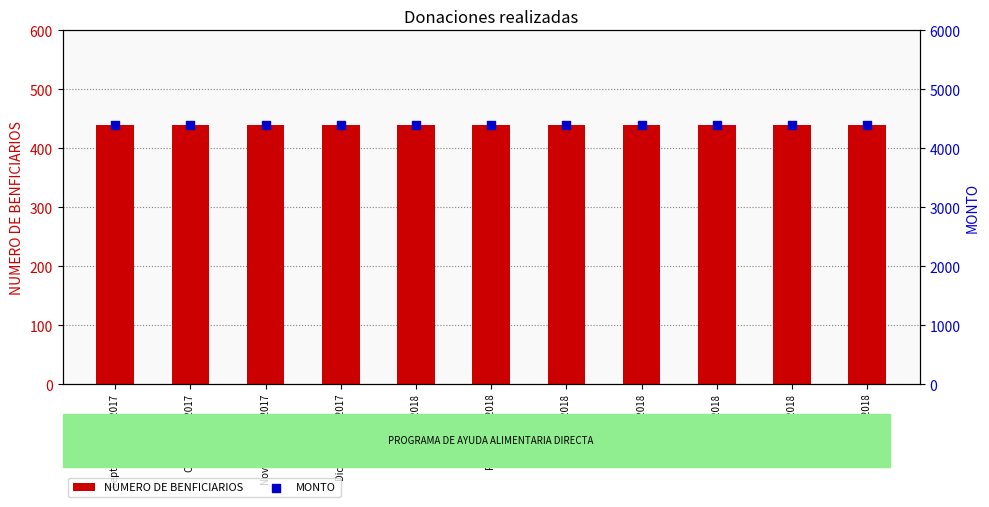

Which series has the largest Y range (max minus min)?

NUMERO DE BENFICIARIOS